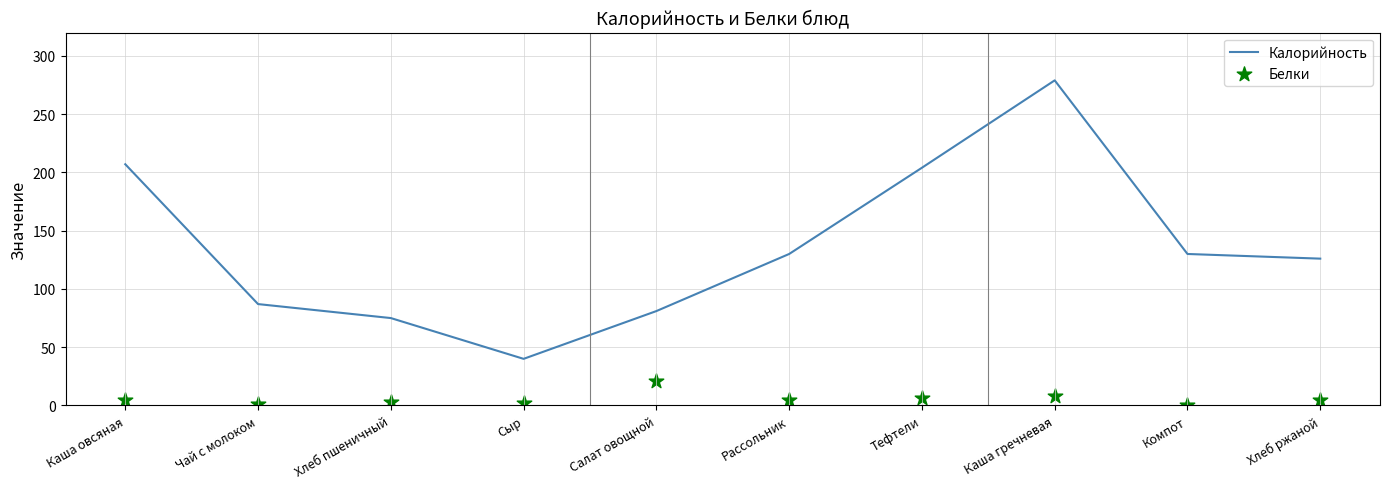

Which series contains the highest Y value?

Калорийность